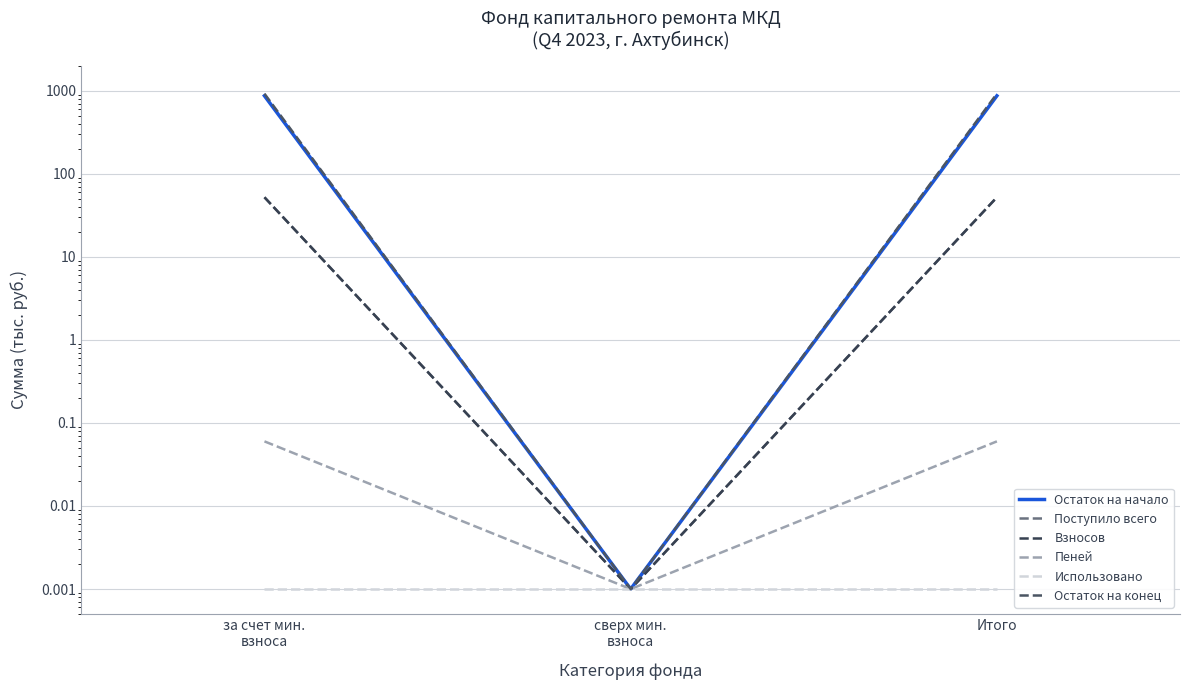

Where does the Остаток на начало series first go above 869?

за счет мин.
взноса